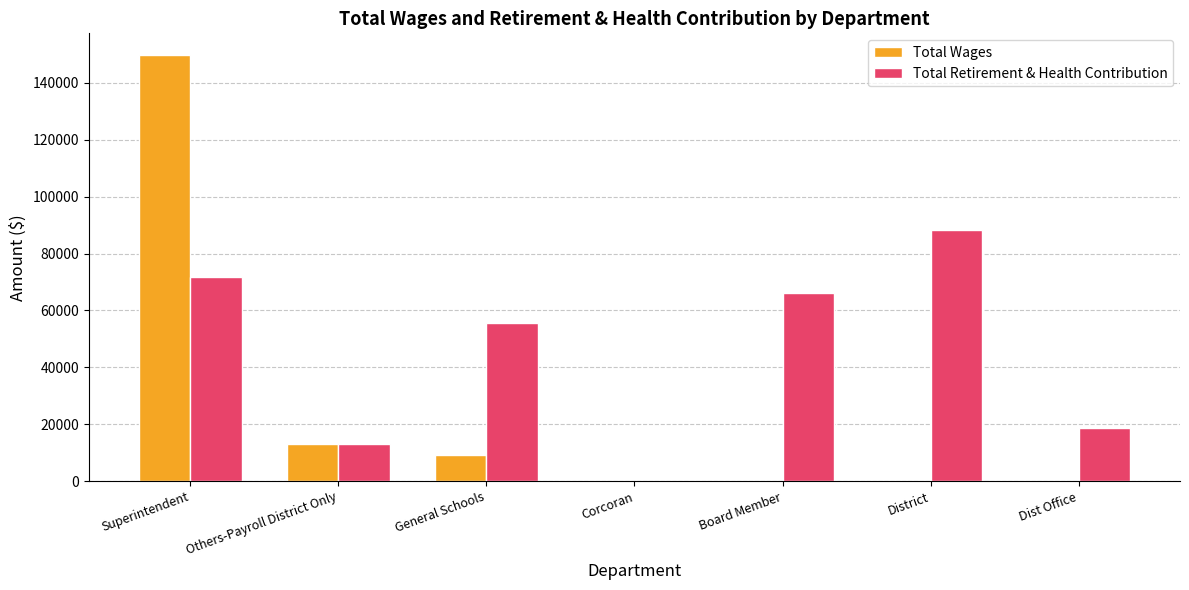

What is the average value of the Total Wages series?

24613